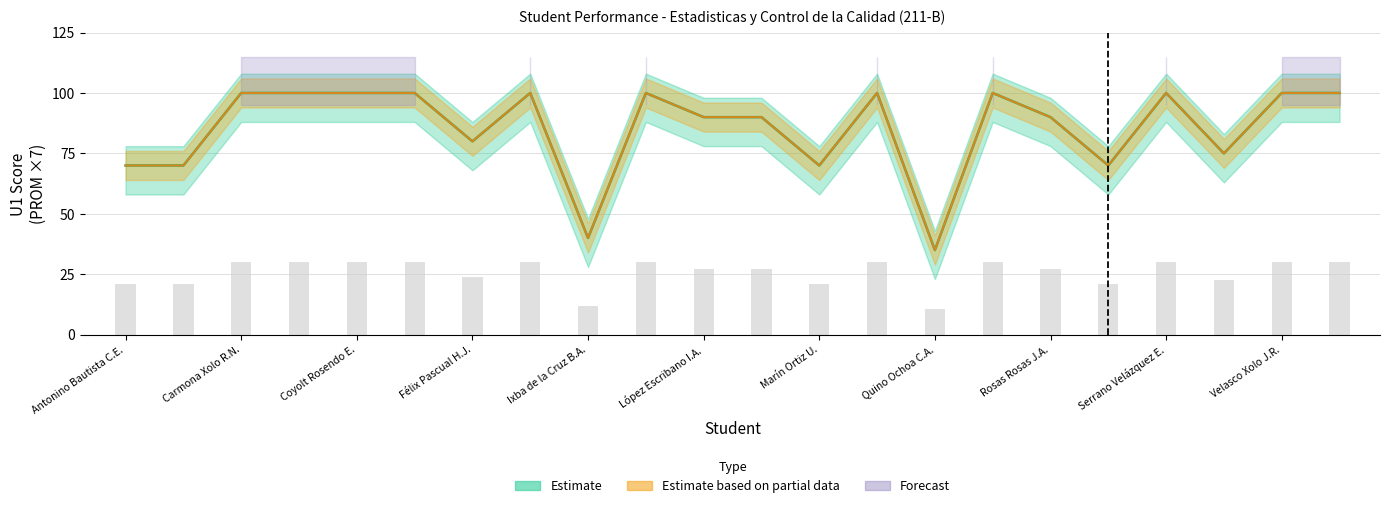

Between López Escribano I.A. and Serrano Velázquez E., which is larger?

Serrano Velázquez E.